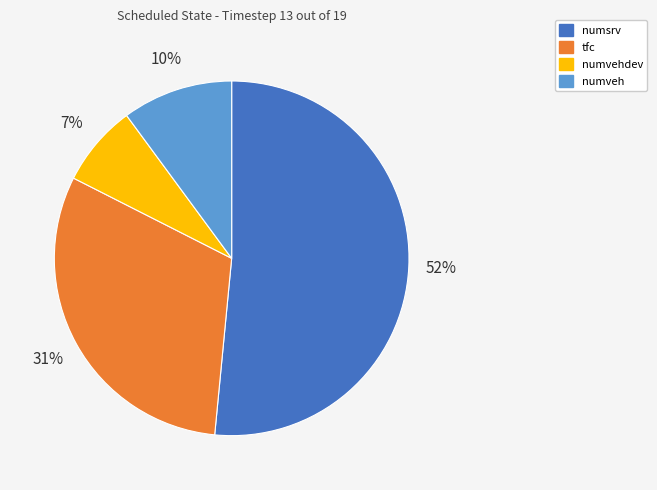

Which category has the smallest portion of the pie?

numvehdev